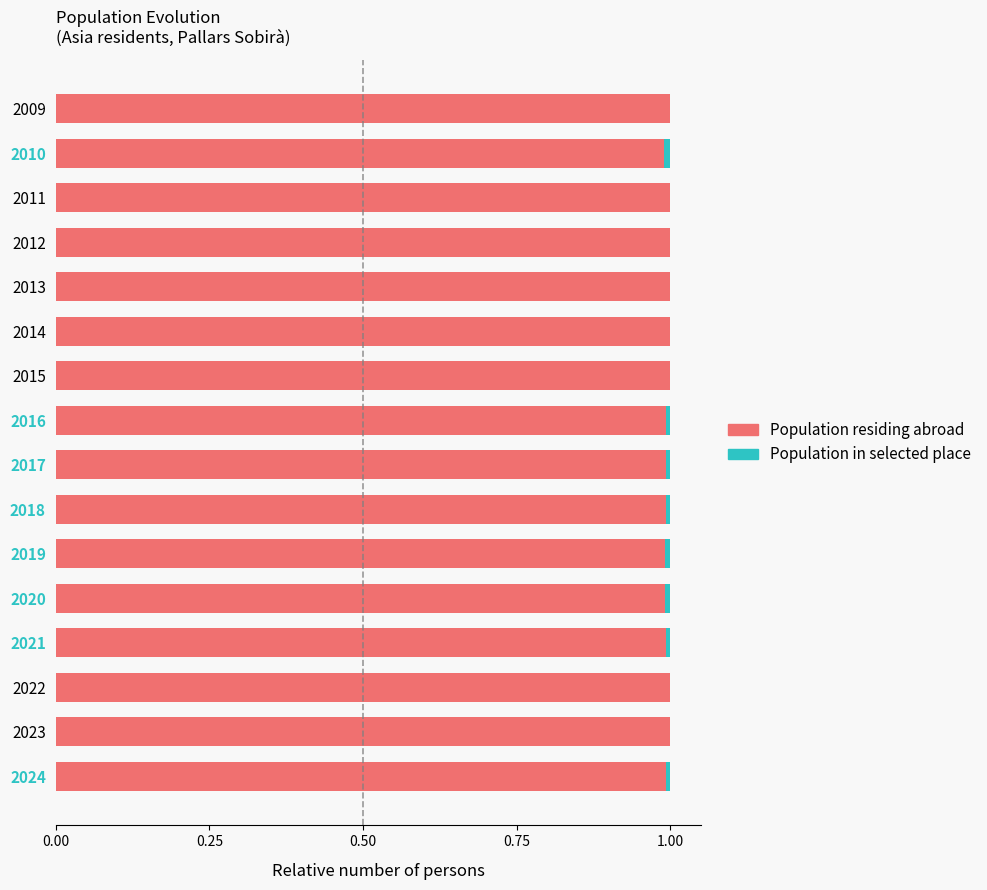

What is the highest value of the Population residing abroad series?

1.0